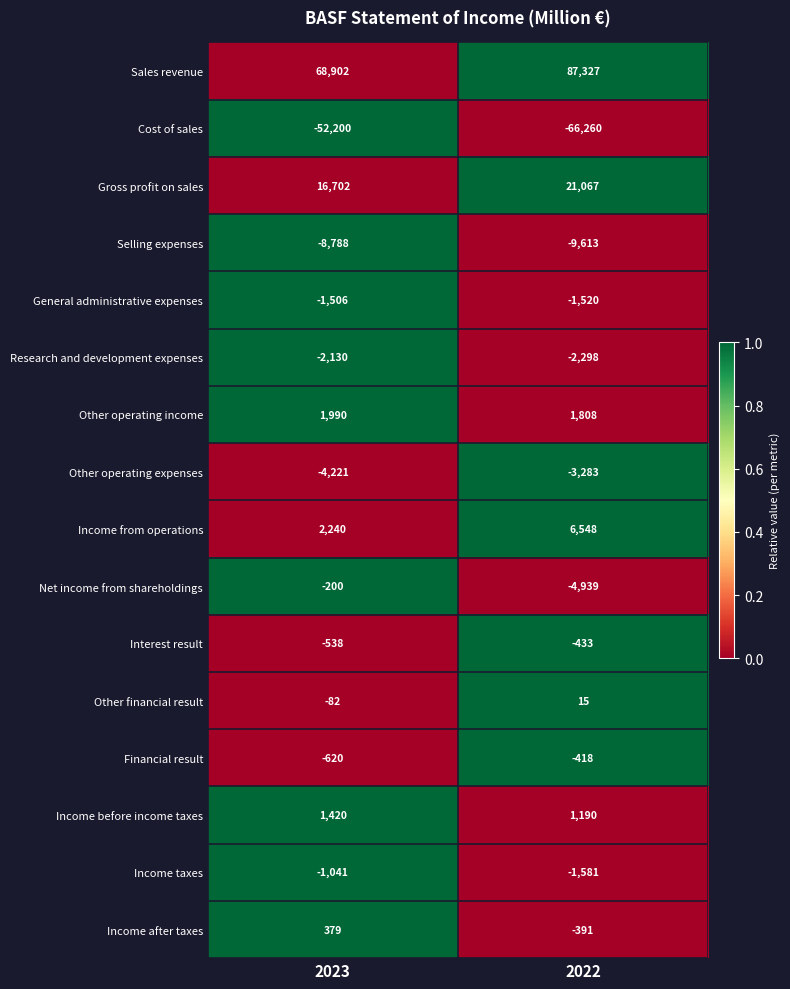

Which category has the highest value in the Research and development expenses series?

2023